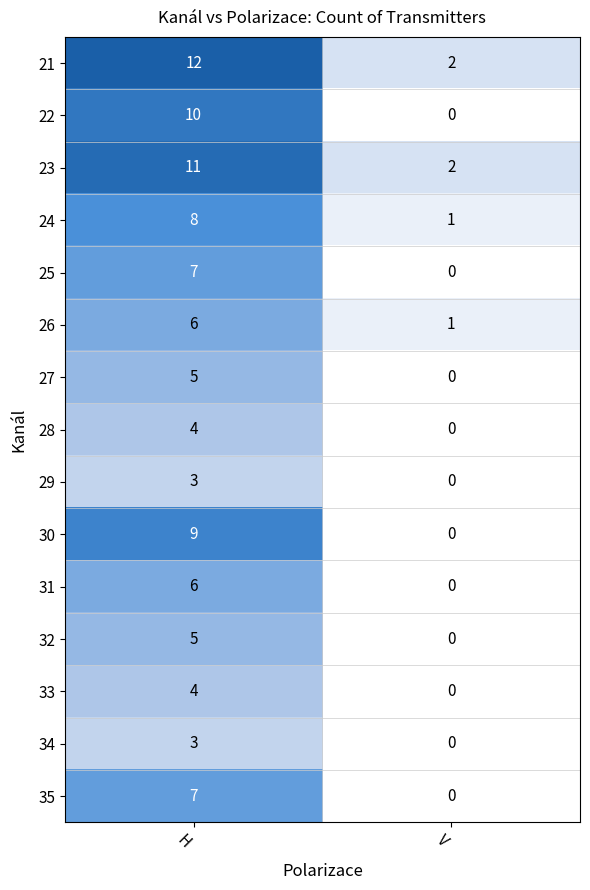

At which category is the sum across all series the highest?

H